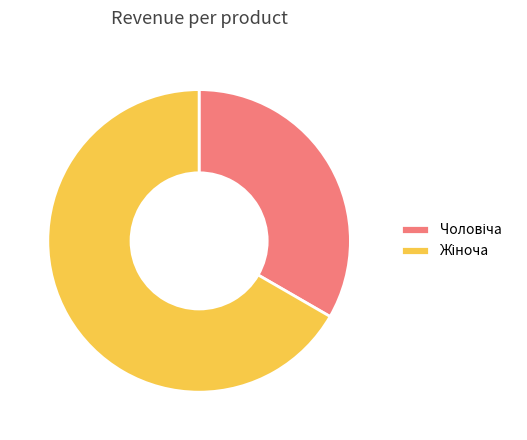

How many slices are in this pie chart?

2